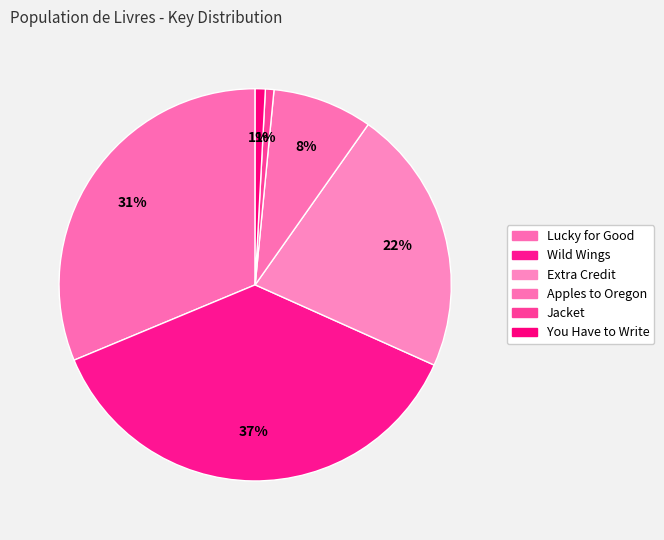

To the nearest percent, what is the combined percentage of Apples to Oregon and Extra Credit?

30%